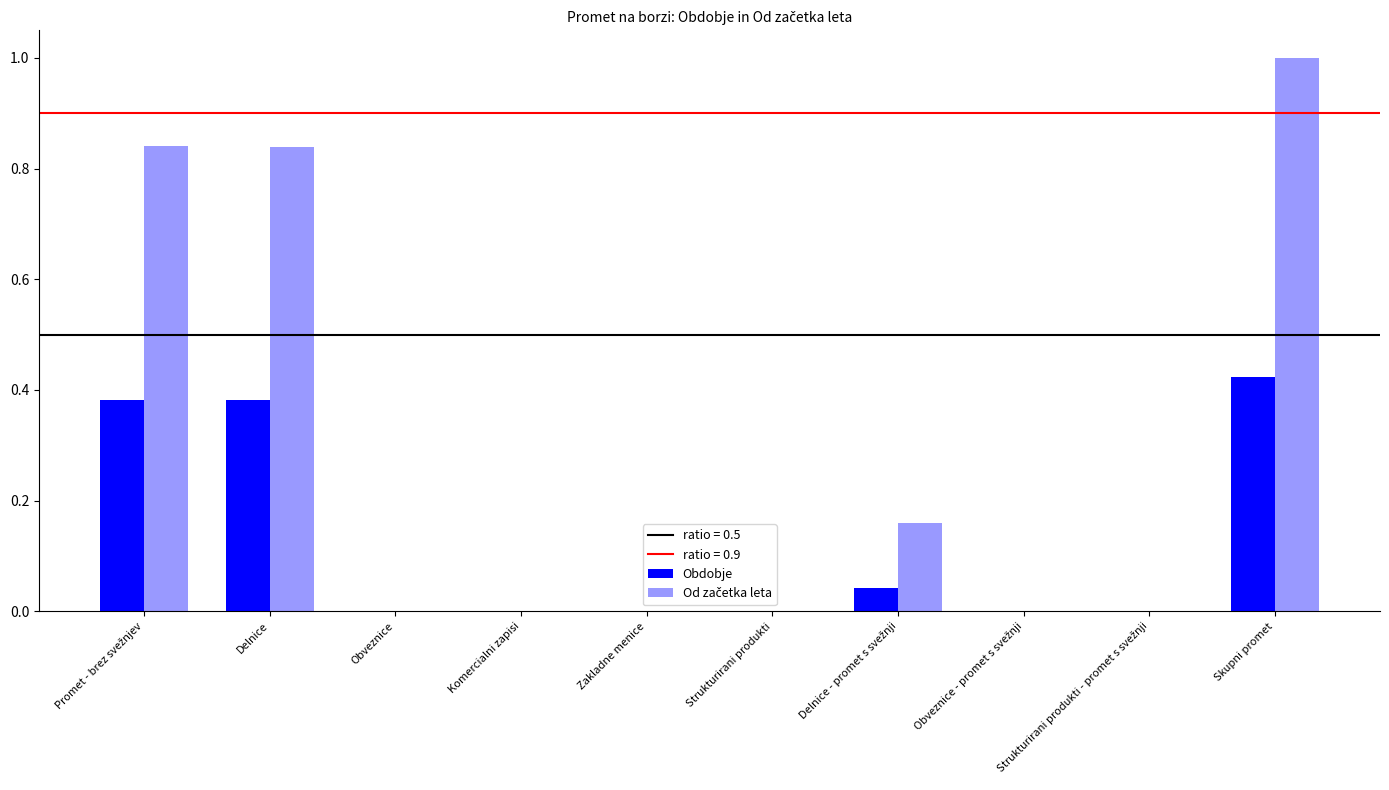

Are the bars horizontal?

No